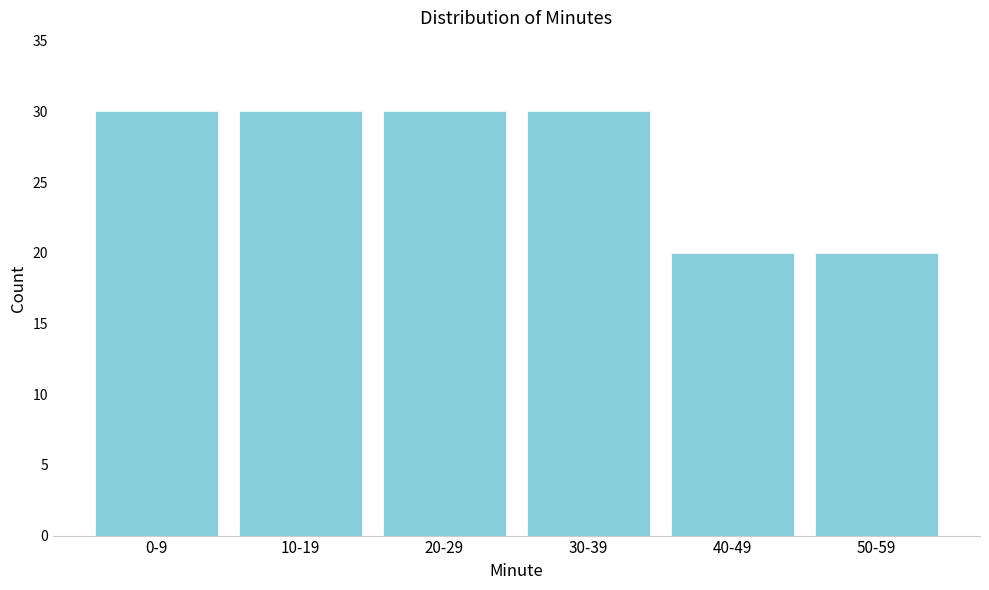

Reading left to right, what are all the values shown in this chart?

30	30	30	30	20	20